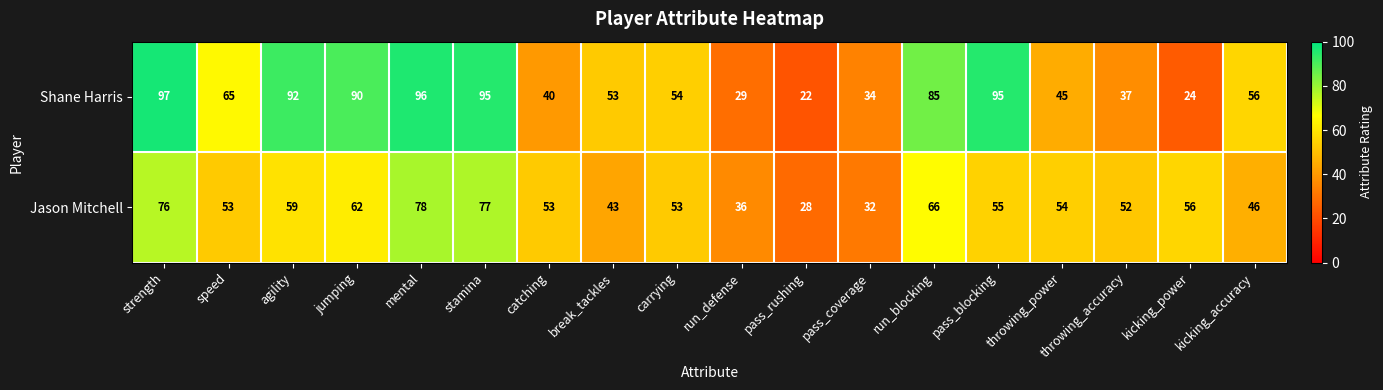

Which series has the largest total across all categories?

Shane Harris